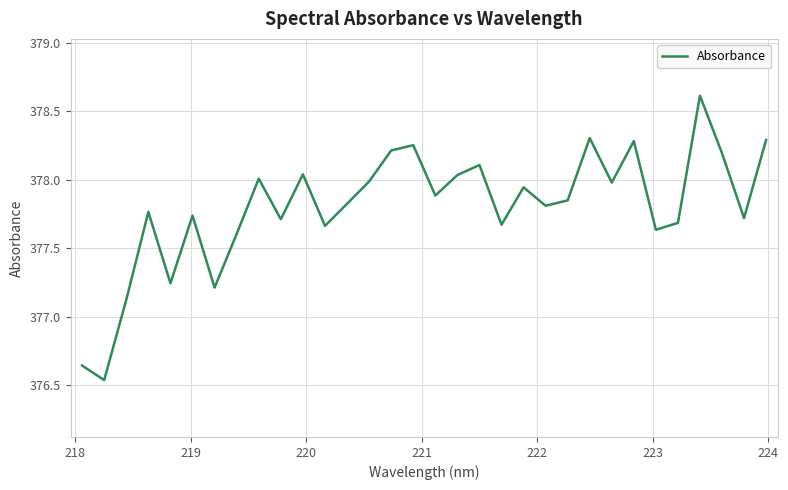

What is the maximum value shown in the chart?

378.6